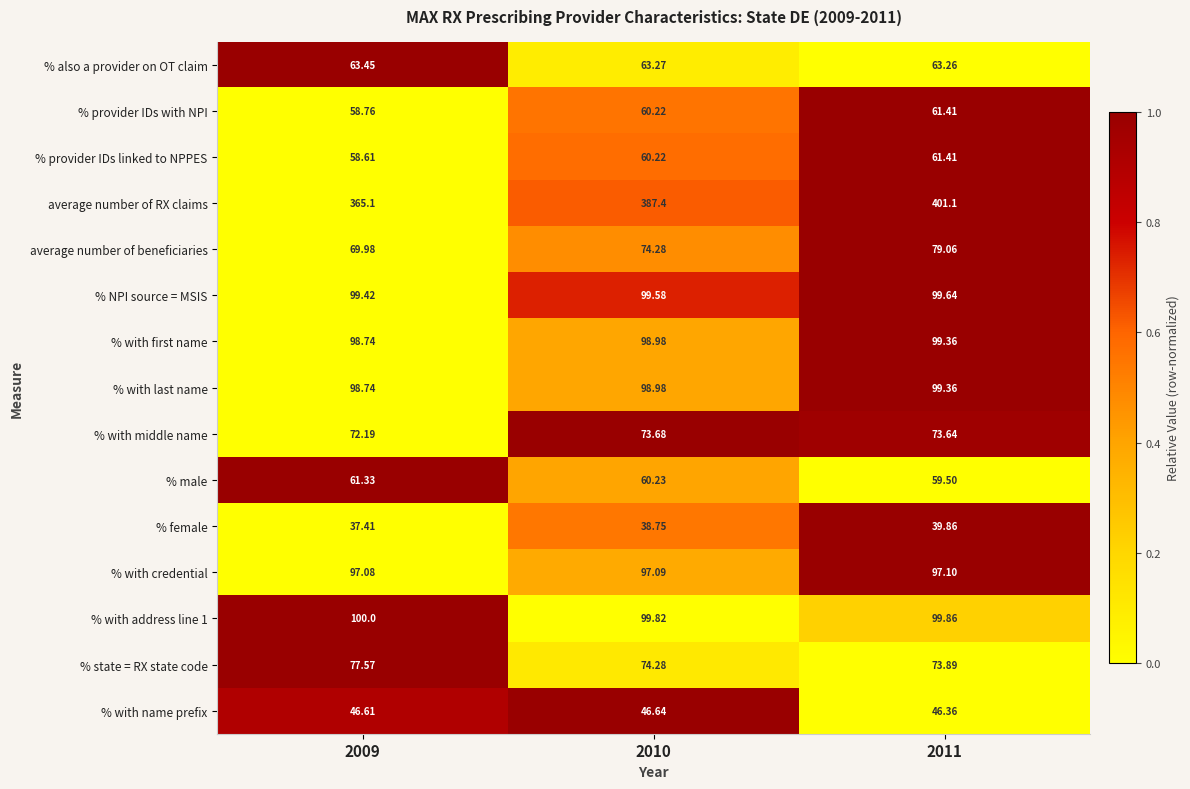

What is the total value across all series at 2009?

1405.0